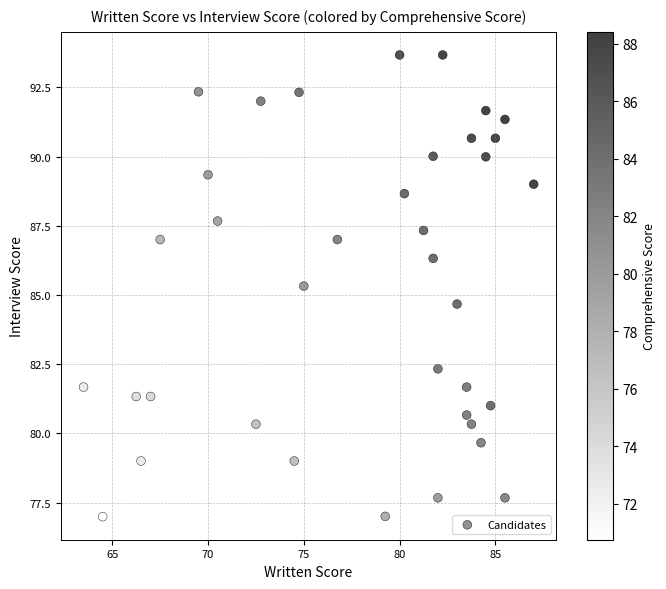

What is the range of X values (max minus min)?

23.5